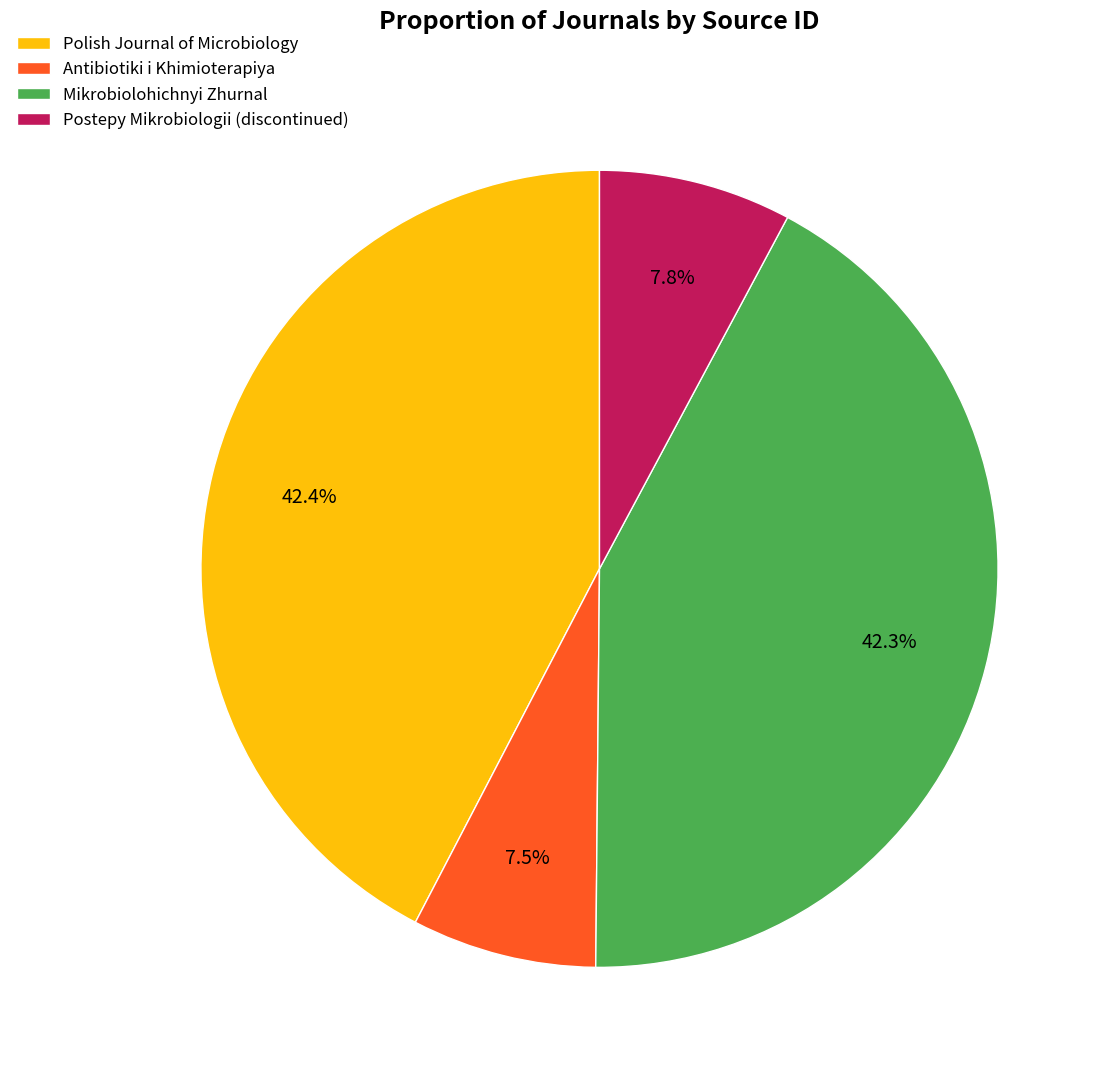

What portion of the pie excludes Antibiotiki i Khimioterapiya?

92.5%